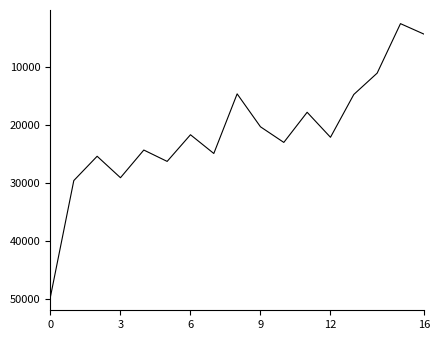

What is the maximum value shown in the chart?

49513